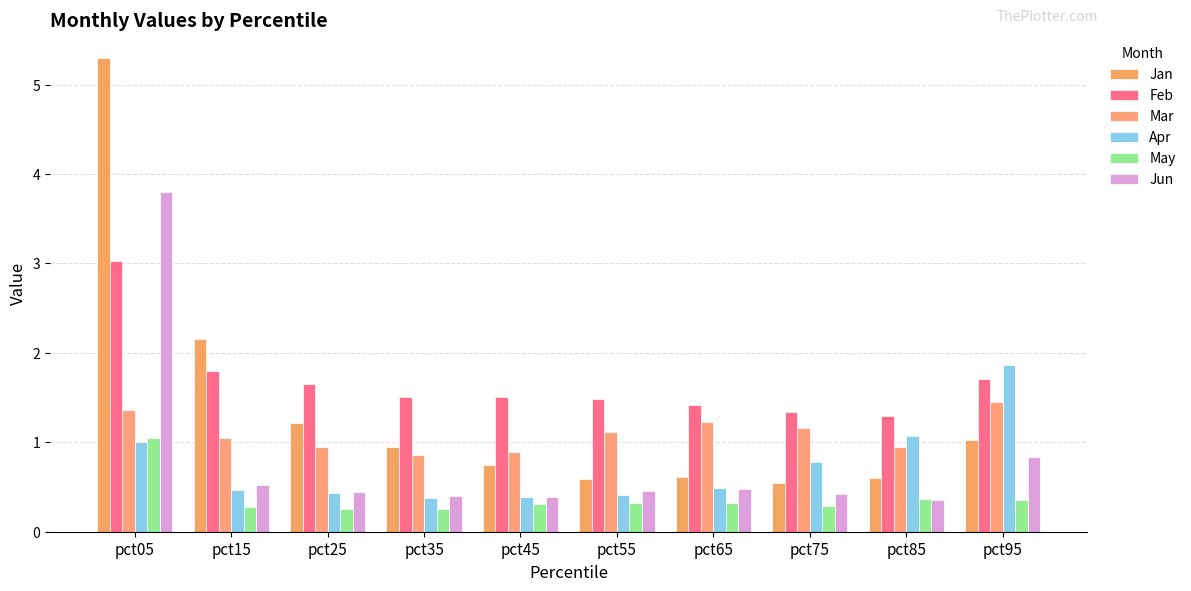

What is the minimum value for May?

0.2